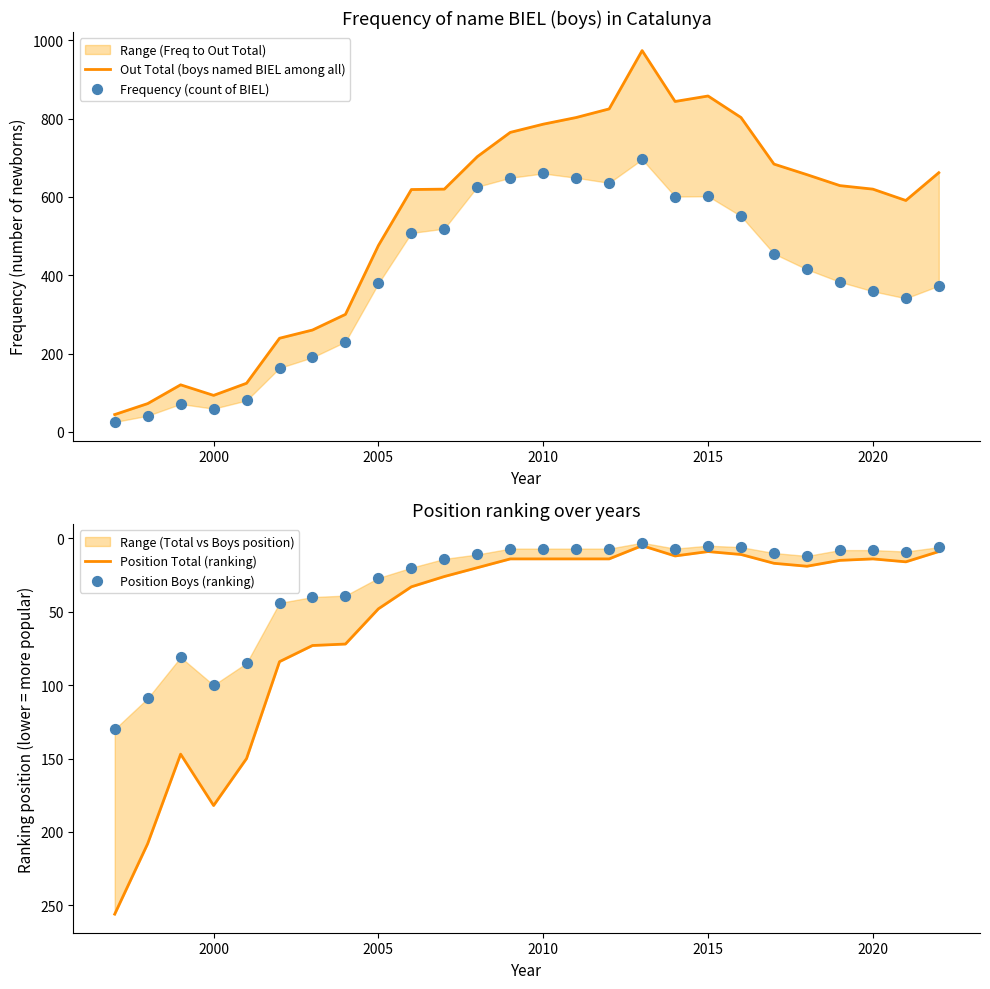

Is the value of Frequency (count of BIEL) at 20 greater than the value of Position Boys (ranking) at 14?

Yes